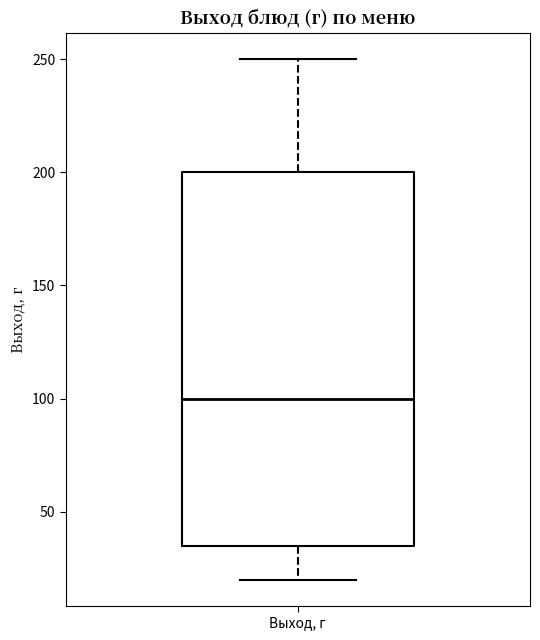

Read this box plot against the y-axis: the position of the median line, the range covered by the box, and the ends of both whiskers. The values are not printed on the chart, so give them approximately, as read against the axis.

median 100, box 35 to 200, whiskers 20 to 250